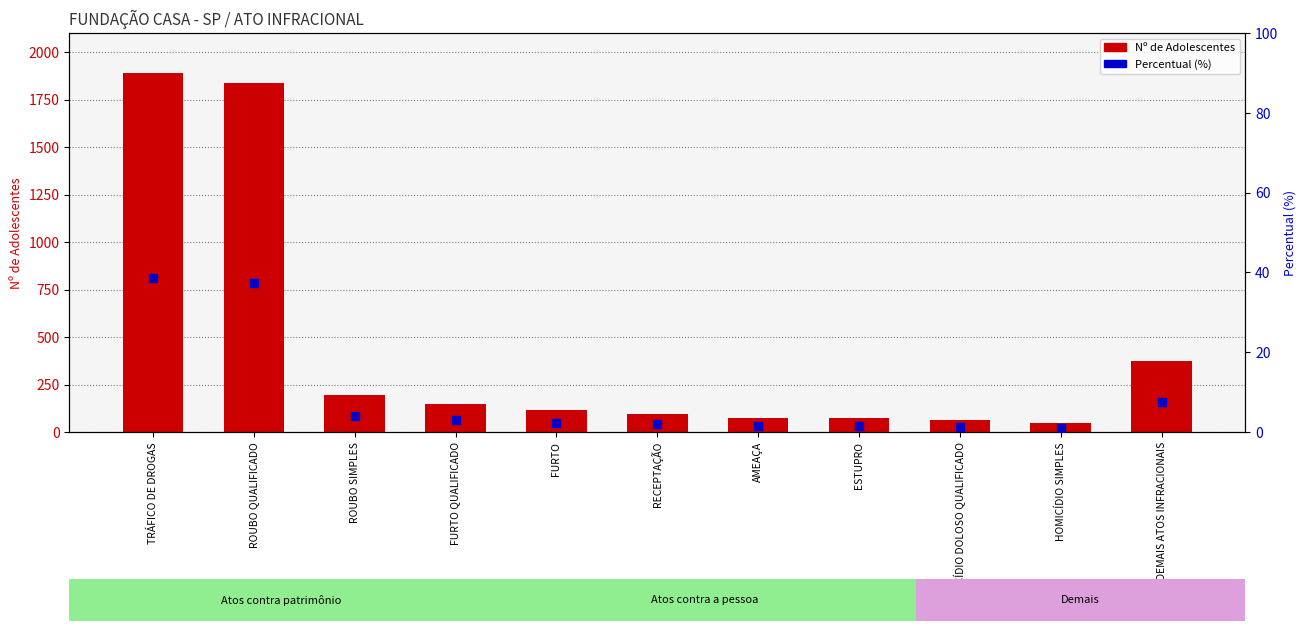

What is the total value across all series at DEMAIS ATOS INFRACIONAIS?

381.6